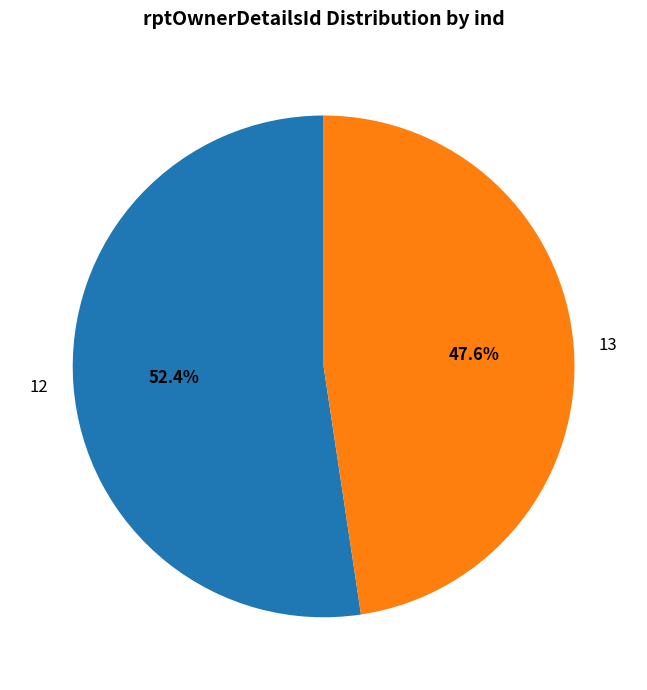

How many slices are in this pie chart?

2